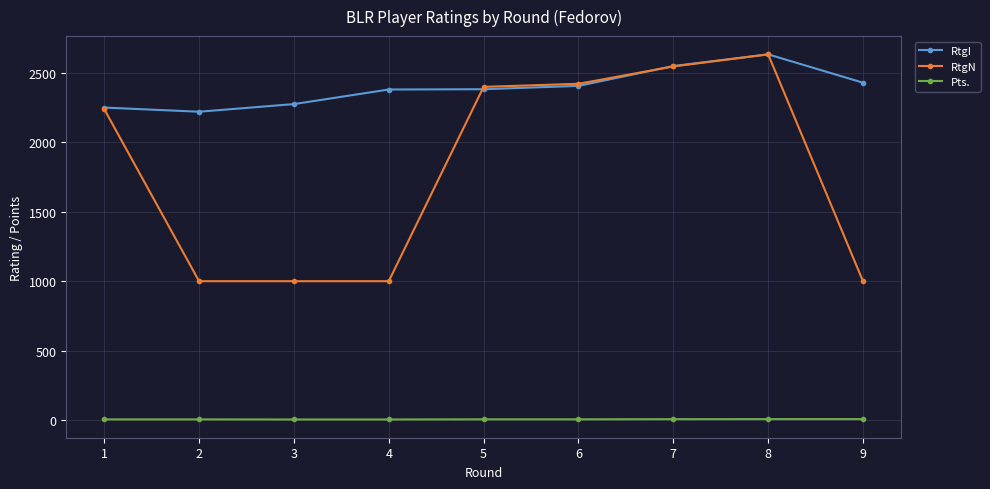

What is the difference between the second highest and minimum values in the Pts. series?

2.5